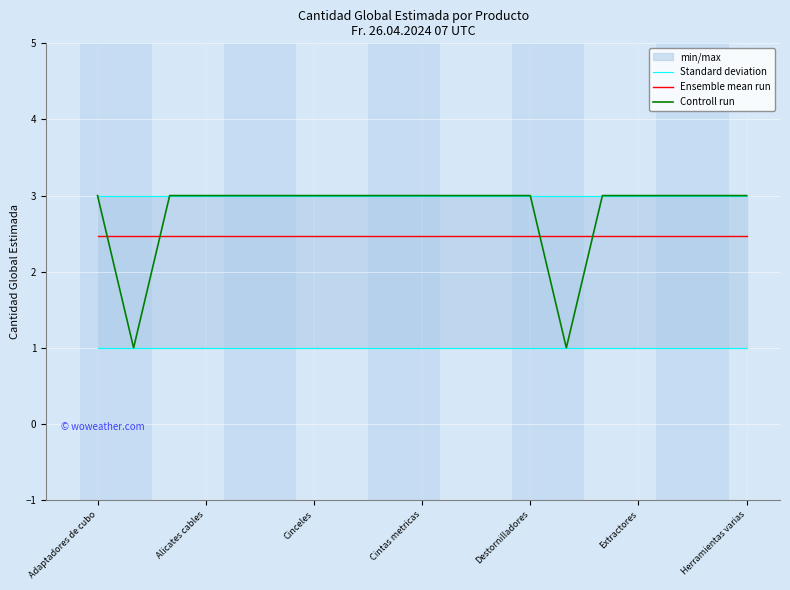

What is the maximum value for Ensemble mean run?

2.5